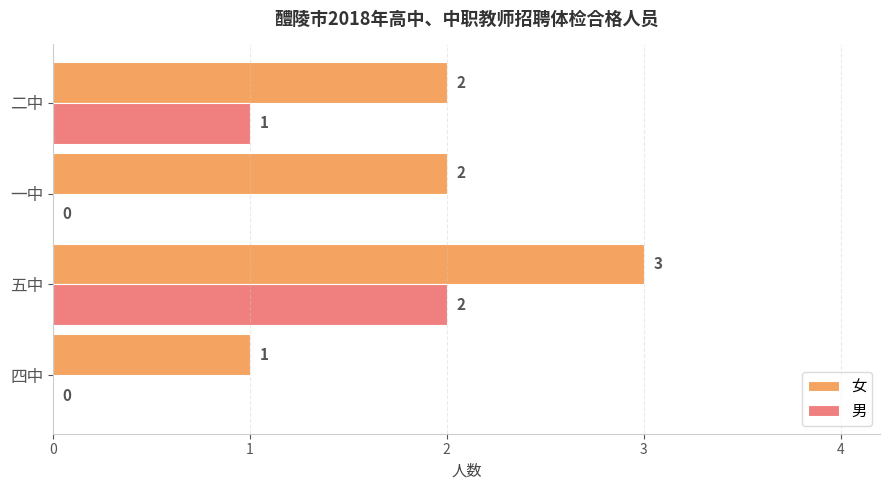

Is the value of 女 at 四中 greater than the value of 男 at 四中?

Yes